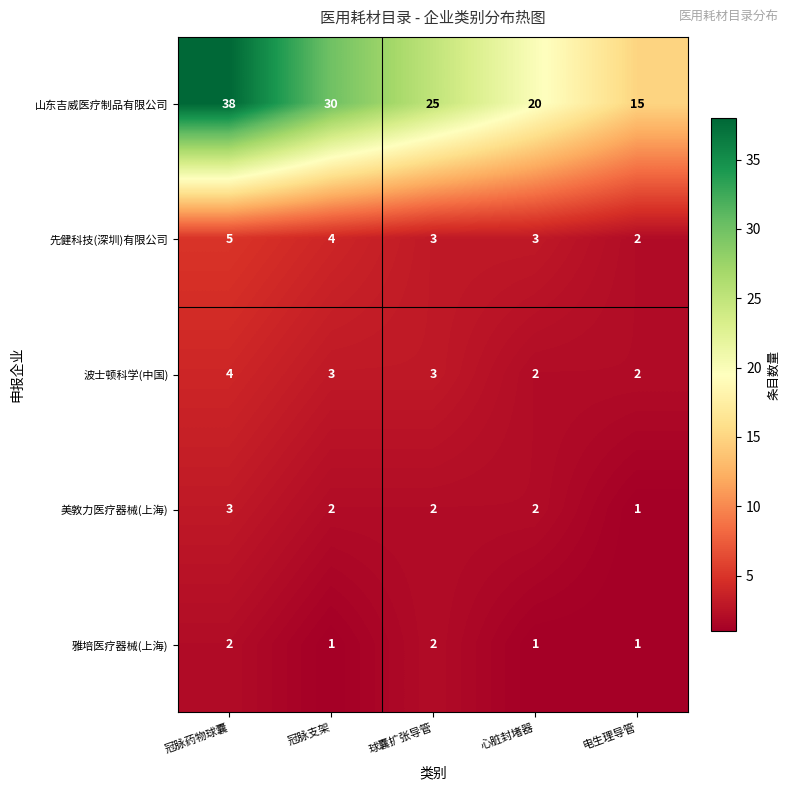

Which label corresponds to the largest value in the chart?

冠脉药物球囊